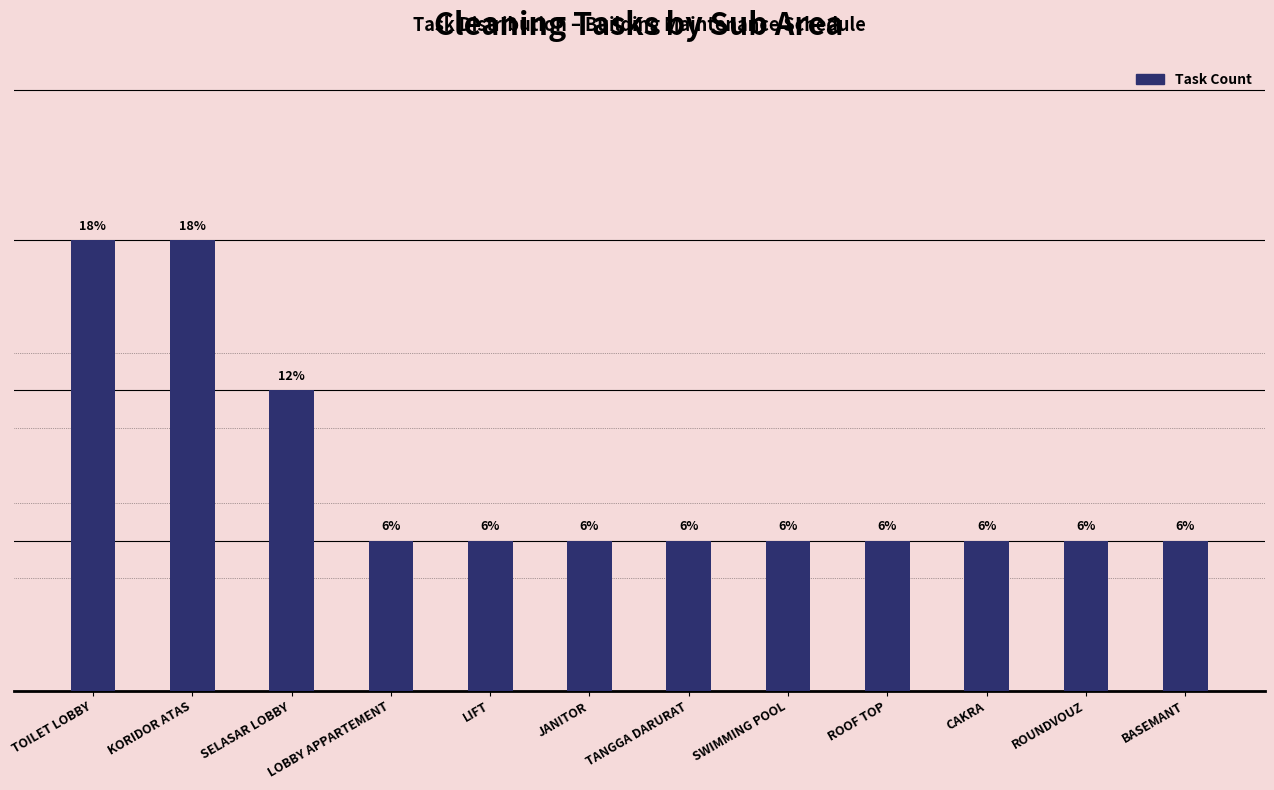

What is the value of the 10th bar from the left?

1